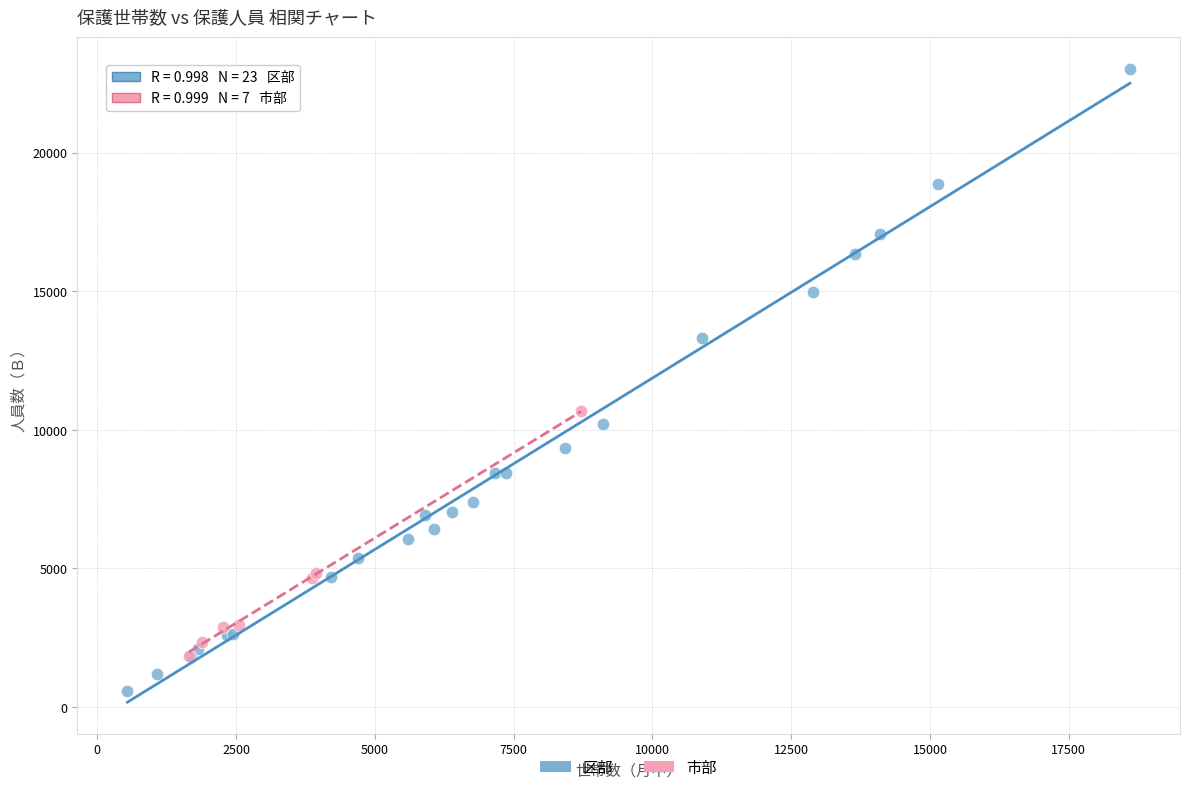

Which series reaches the minimum Y coordinate?

区部